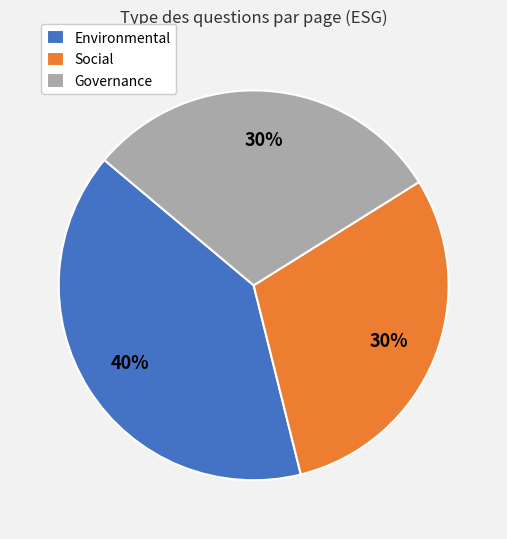

Which category has the biggest portion of the pie?

Environmental